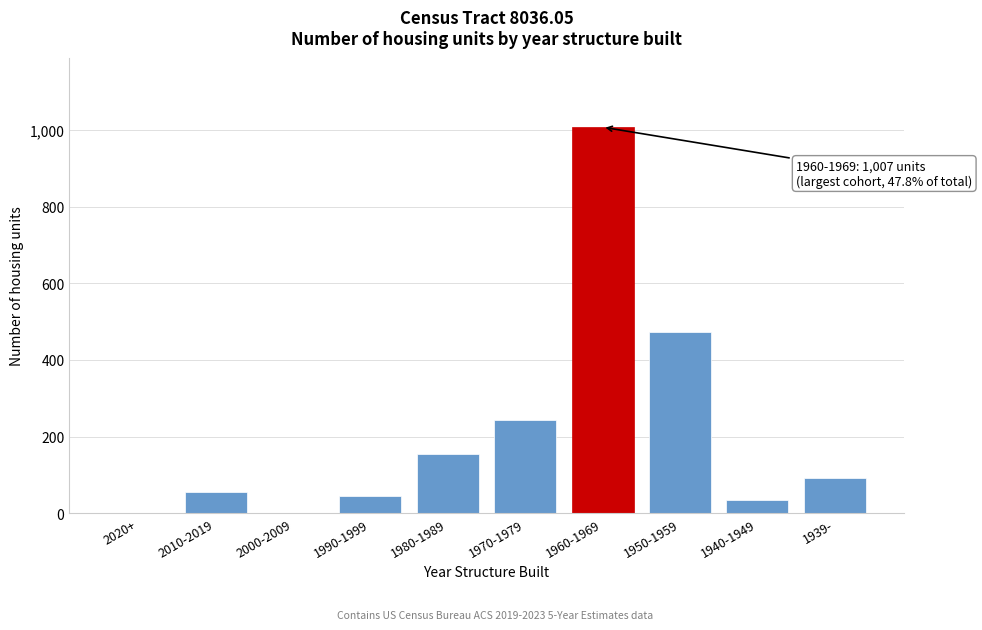

Reading left to right, extract all data points from this chart.

2020+=0	2010-2019=54	2000-2009=0	1990-1999=46	1980-1989=155	1970-1979=244	1960-1969=1007	1950-1959=473	1940-1949=34	1939-=93